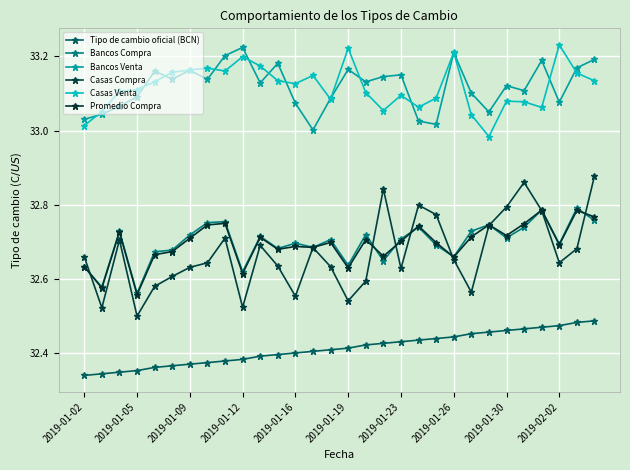

At which category does the chart reach its minimum across all series?

2019-01-02